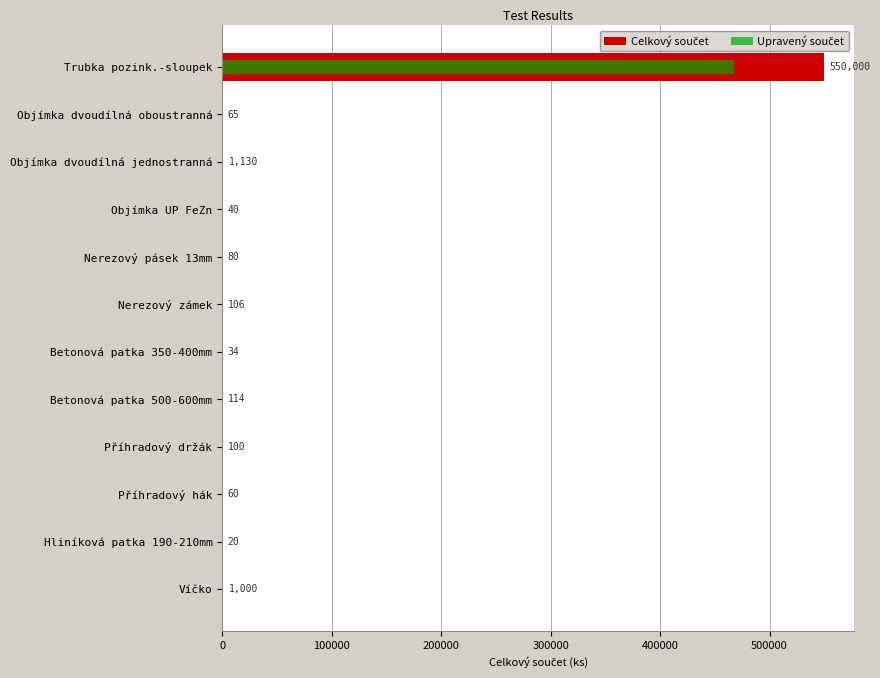

Is it true that Upravený součet equals 1236.0 at Víčko?

False